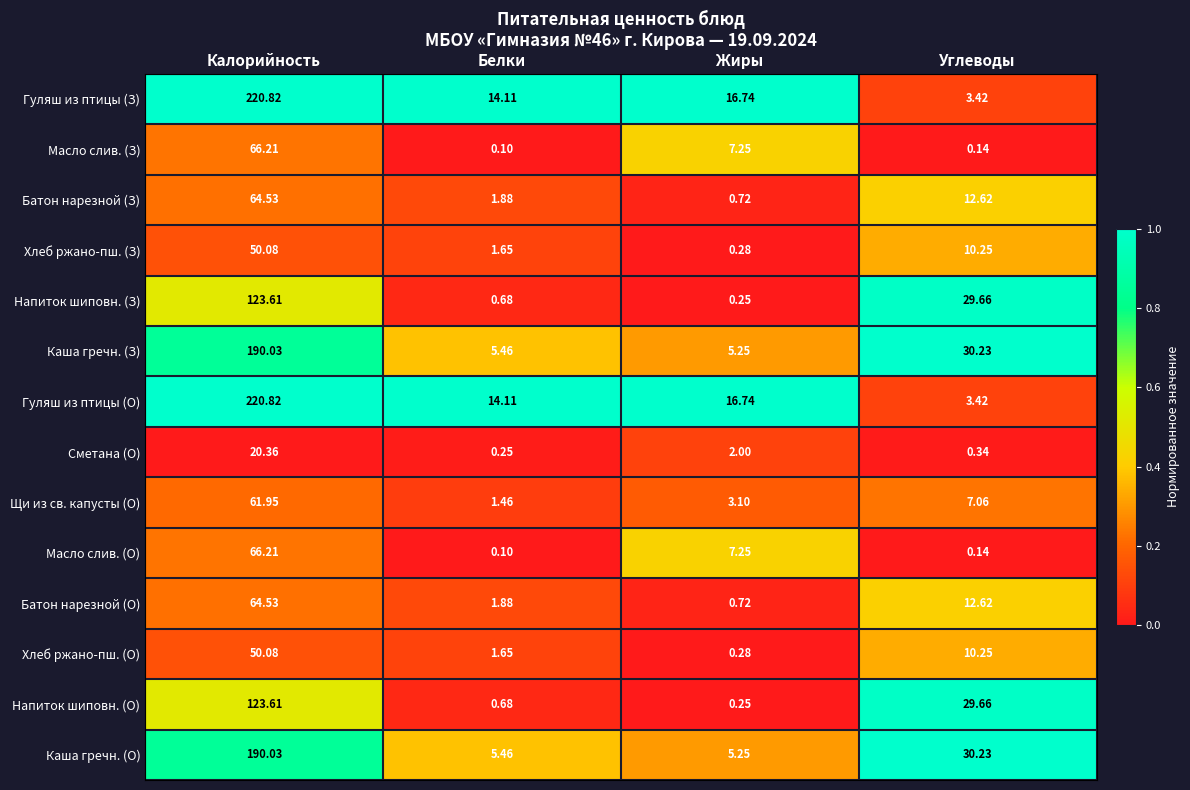

At which label does Масло слив. (З) first exceed 7?

Калорийность